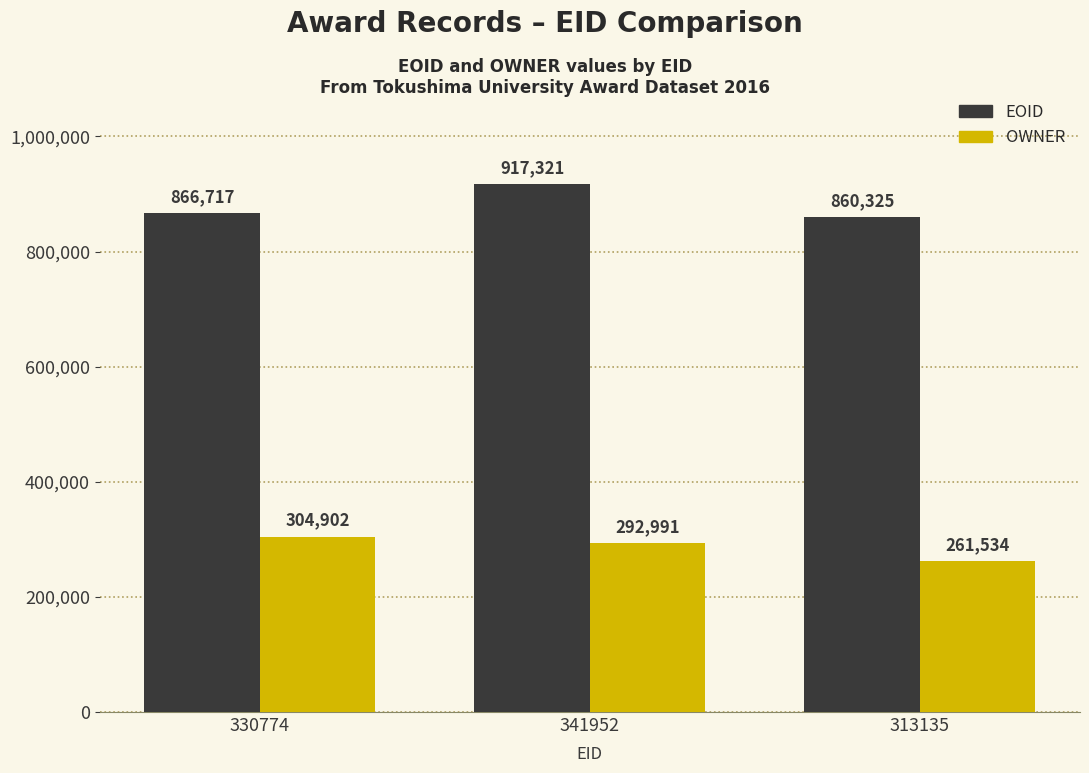

What is the label of the 2nd bar from the left?

341952